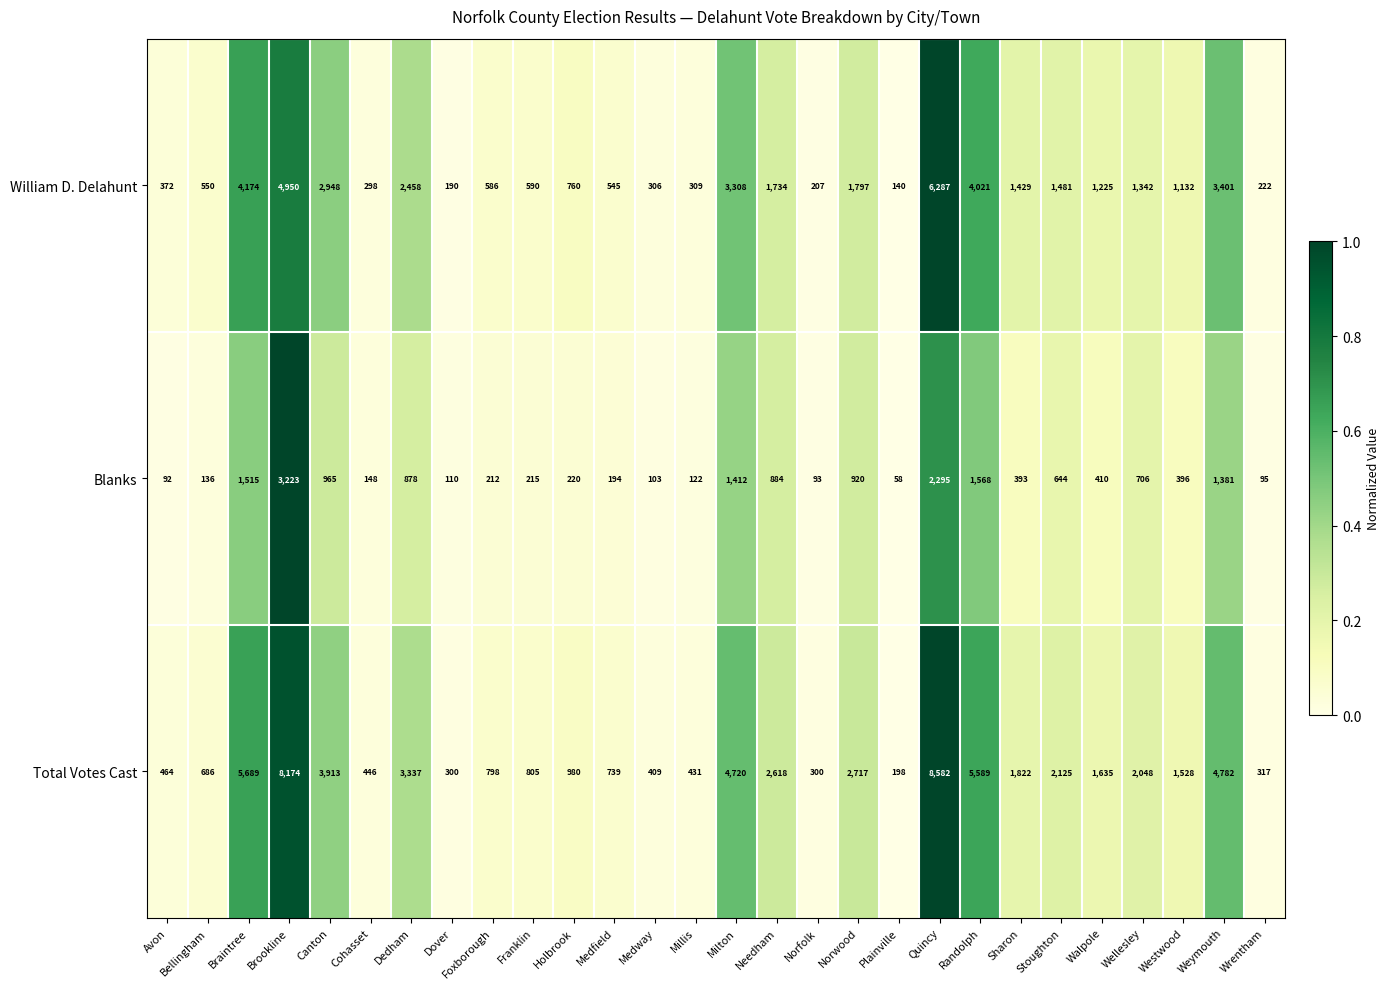

What is the difference between the maximum and minimum values in the William D. Delahunt series?

6147